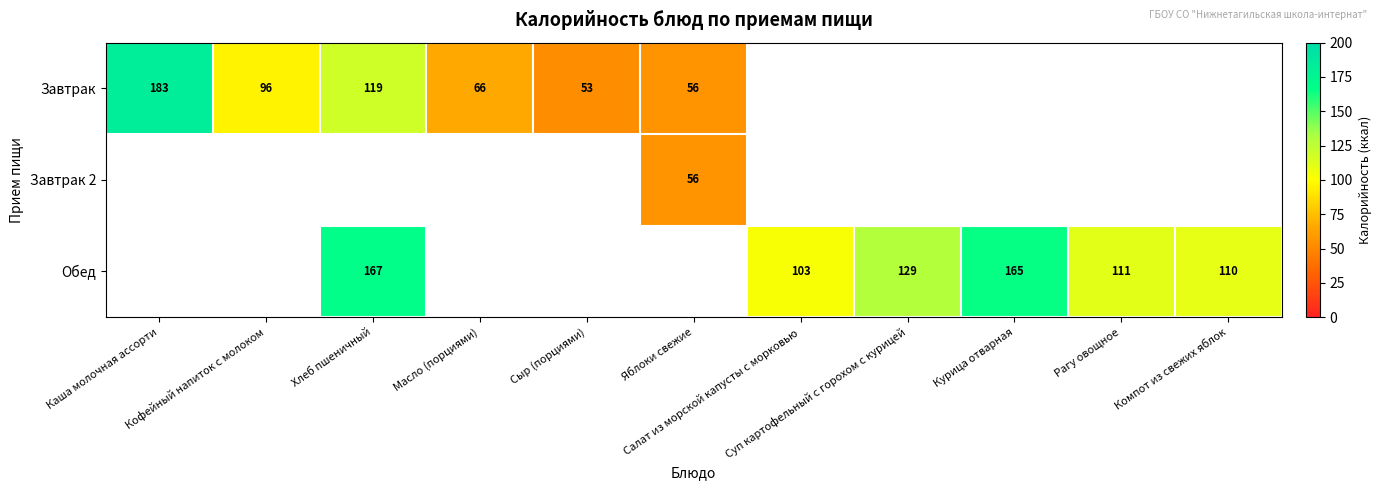

How many categories are shown in the chart?

11